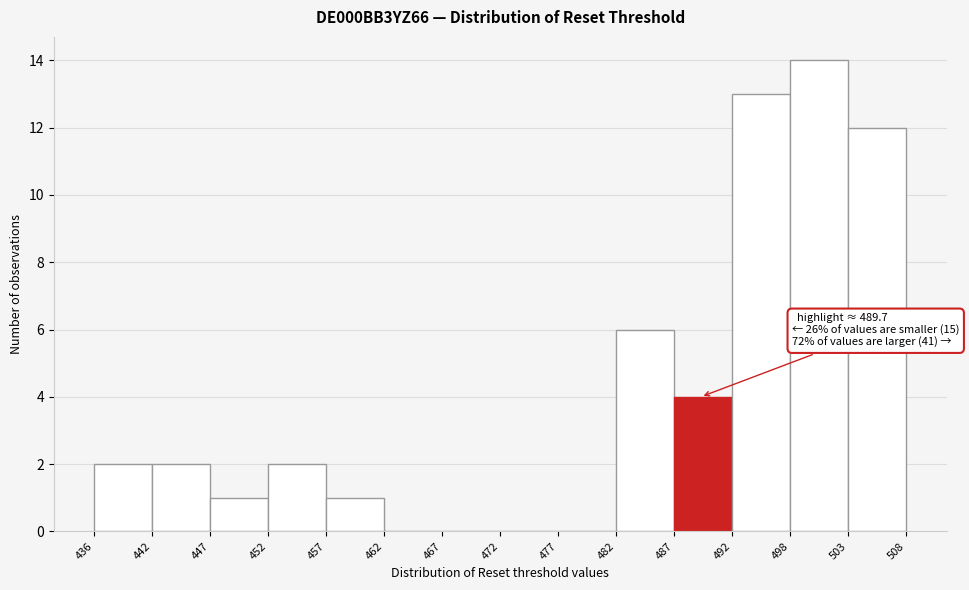

Which range on the x-axis has the tallest bar?

498 to 503